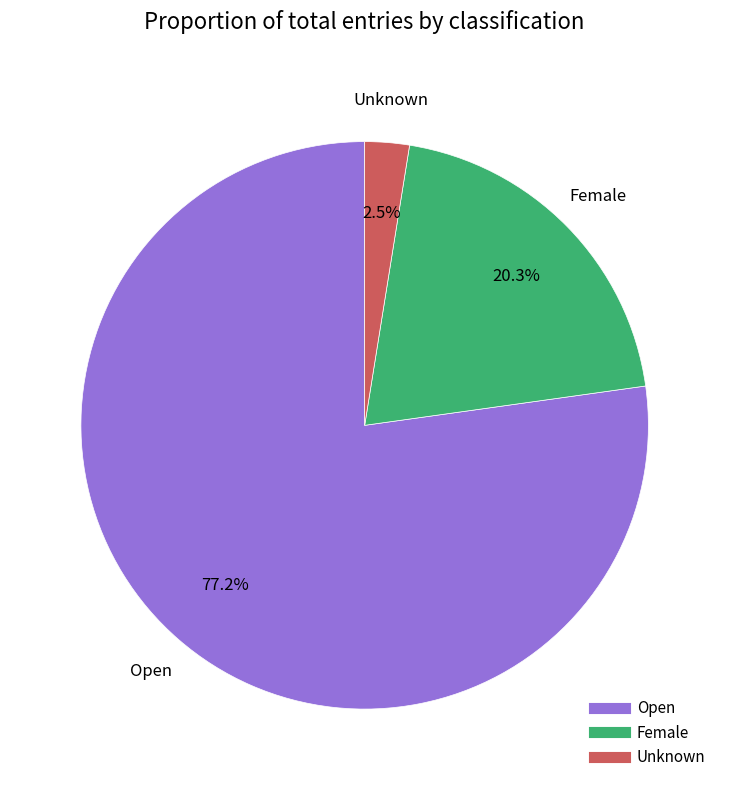

Is it true that Open is 77% of the pie?

True